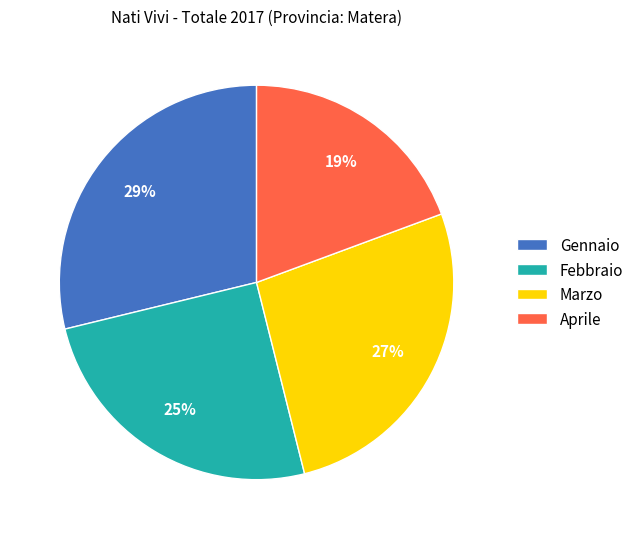

What is the smallest slice in the pie chart?

Aprile